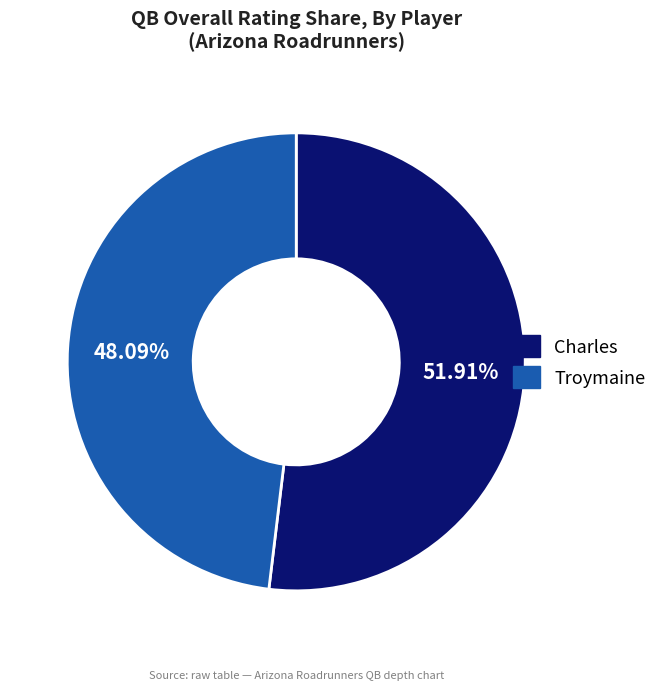

Which has a higher value, Troymaine or Charles?

Charles